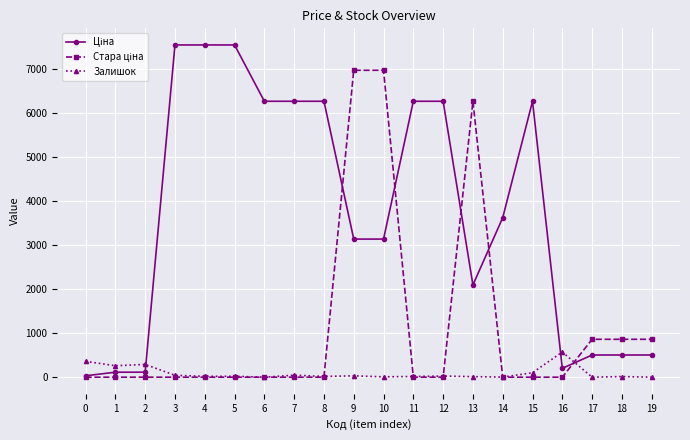

What is the greatest value displayed?

7545.9